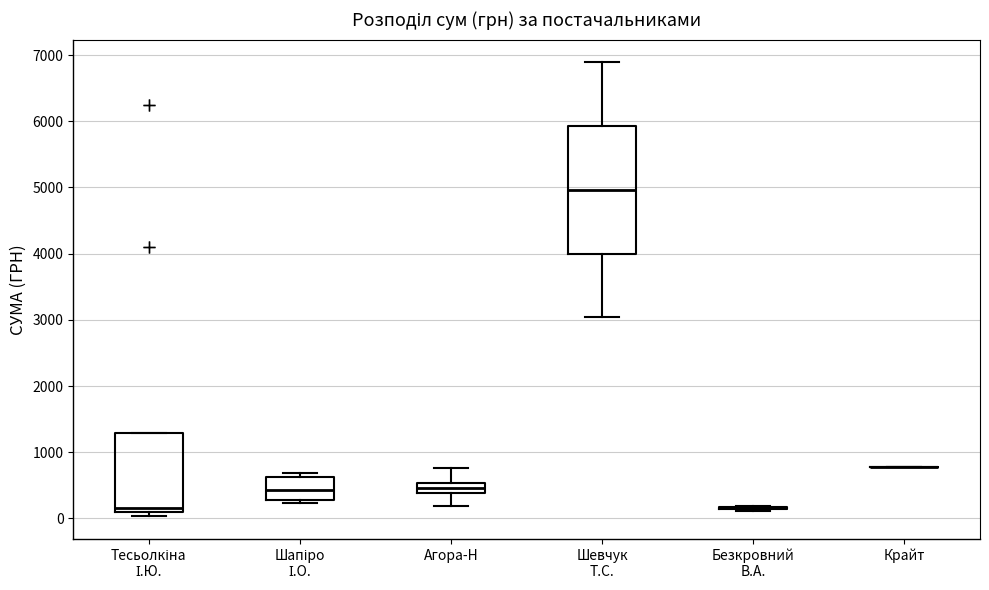

Where is the upper edge of the box for Агора-Н on the y-axis? The values are not printed on the chart, so give them approximately, as read against the axis.

500